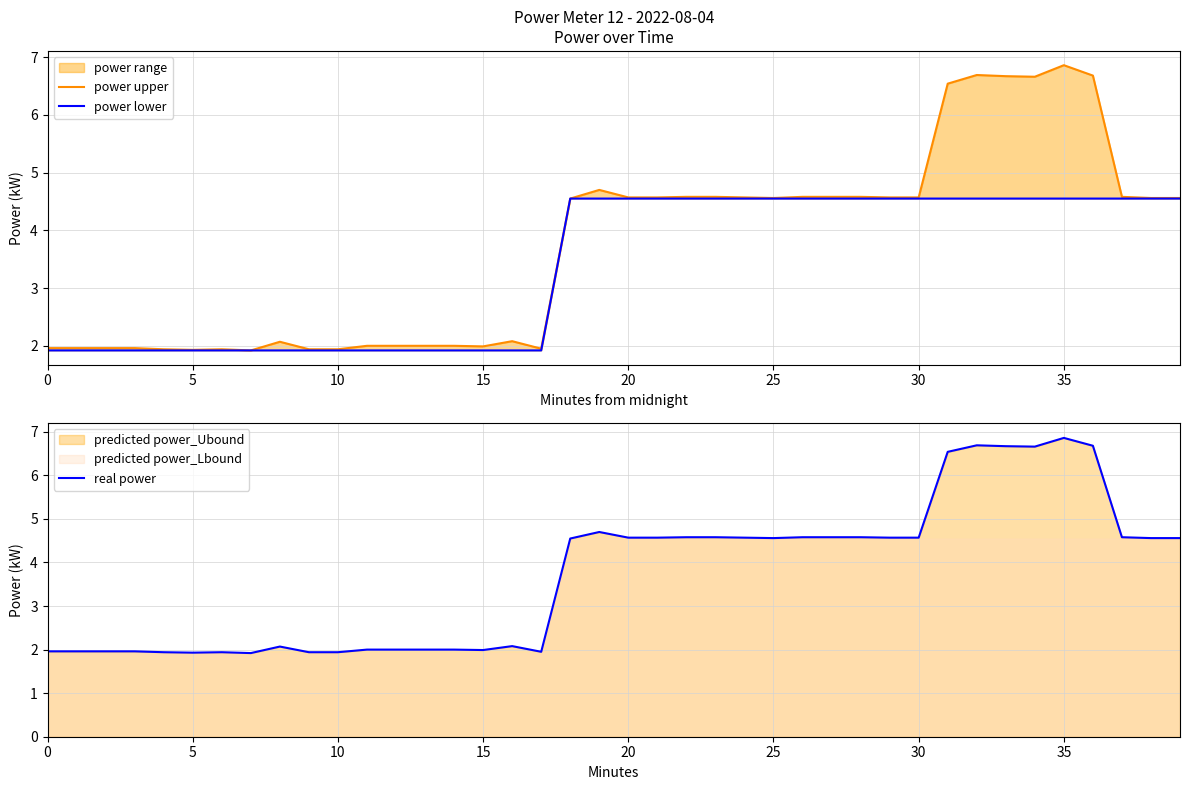

True or false: real power has a value of 2.0 at 0.

True